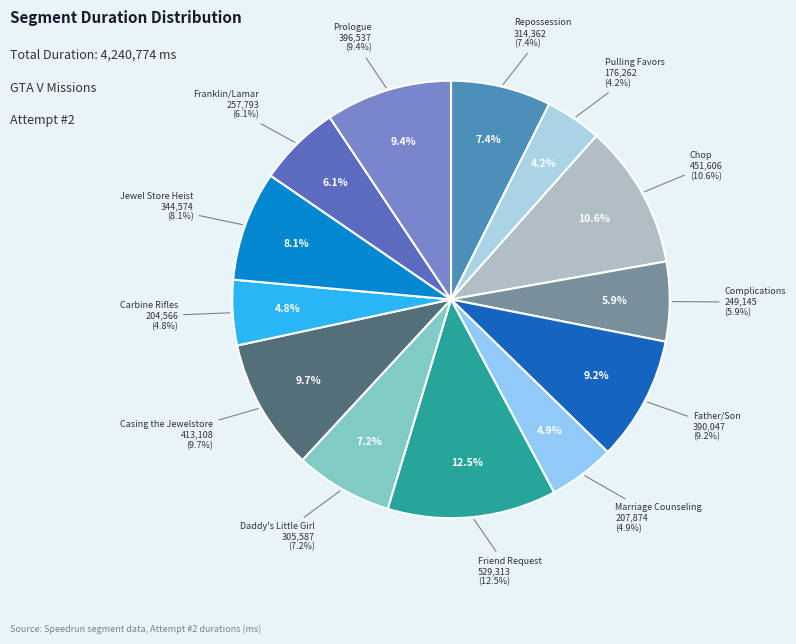

To the nearest percent, what is the difference between the Casing the Jewelstore and Carbine Rifles slice percentages?

5%